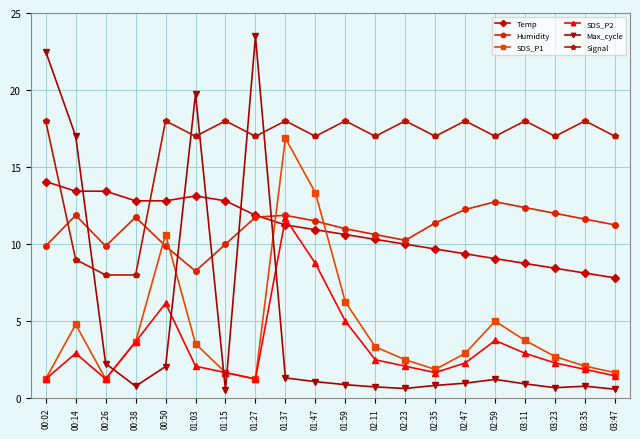

True or false: SDS_P2 and Signal intersect in this chart.

False